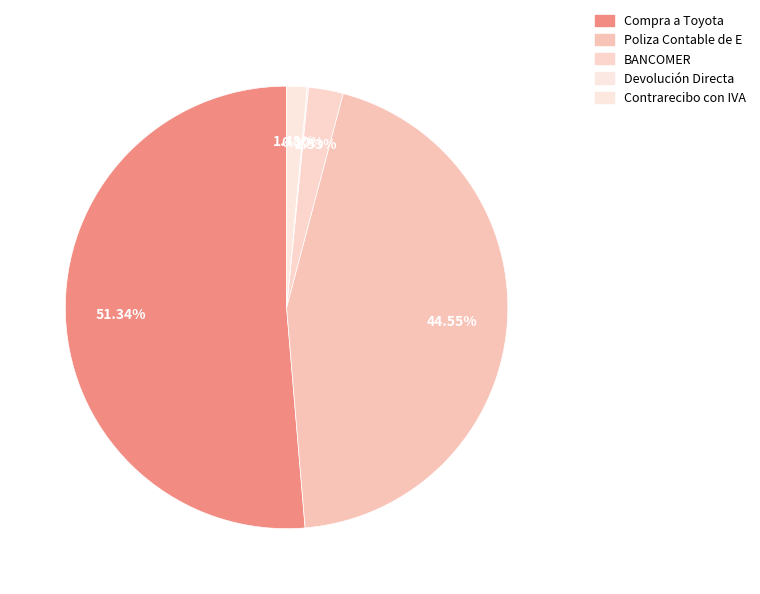

What is the smallest slice in the pie chart?

Devolución Directa